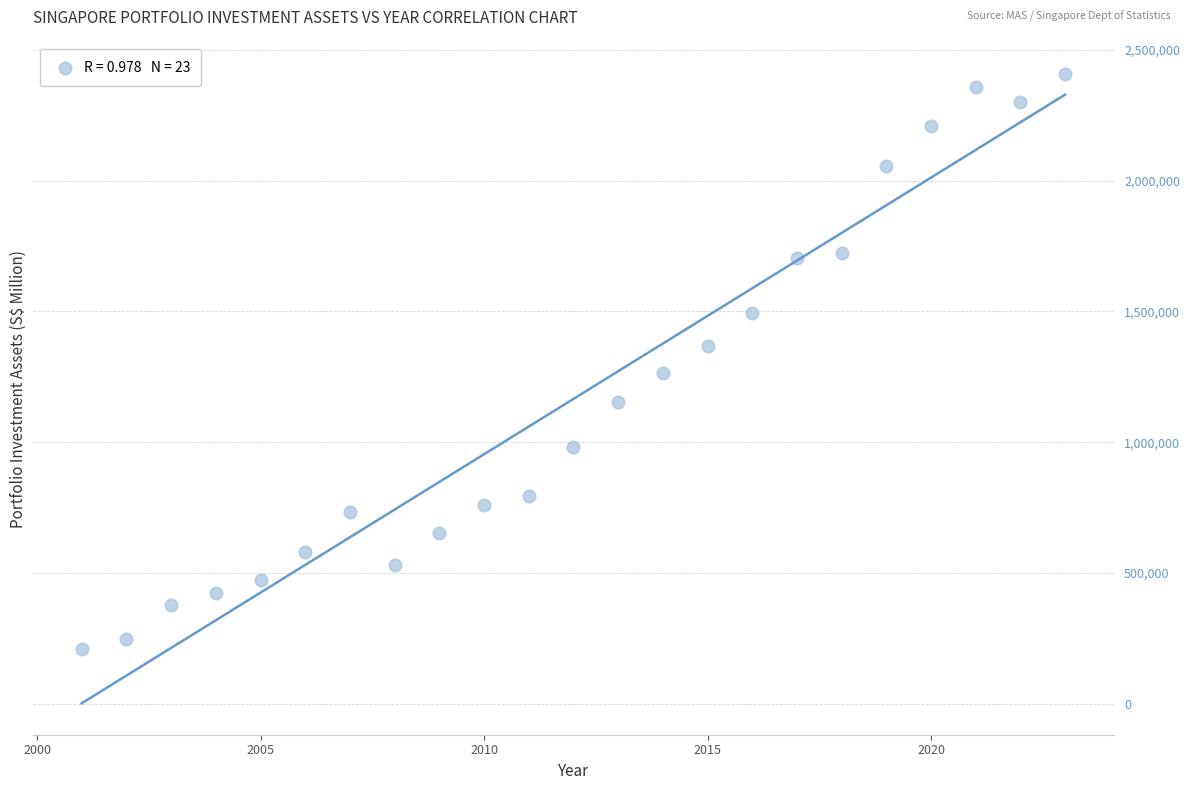

List the coordinates of all points as (Y, X) pairs, reading left to right.

(207840.1, 2001.0)  (247655.6, 2002.0)  (376738.4, 2003.0)  (421090.1, 2004.0)  (471215.9, 2005.0)  (579427.4, 2006.0)  (733236.0, 2007.0)  (531972.3, 2008.0)  (652963.4, 2009.0)  (758254.8, 2010.0)  (794263.8, 2011.0)  (981244.5, 2012.0)  (1154112.1, 2013.0)  (1264242.9, 2014.0)  (1368941.2, 2015.0)  (1496016.1, 2016.0)  (1705439.2, 2017.0)  (1722422.6, 2018.0)  (2055778.6, 2019.0)  (2211216.5, 2020.0)  (2360496.0, 2021.0)  (2301059.1, 2022.0)  (2408782.0, 2023.0)